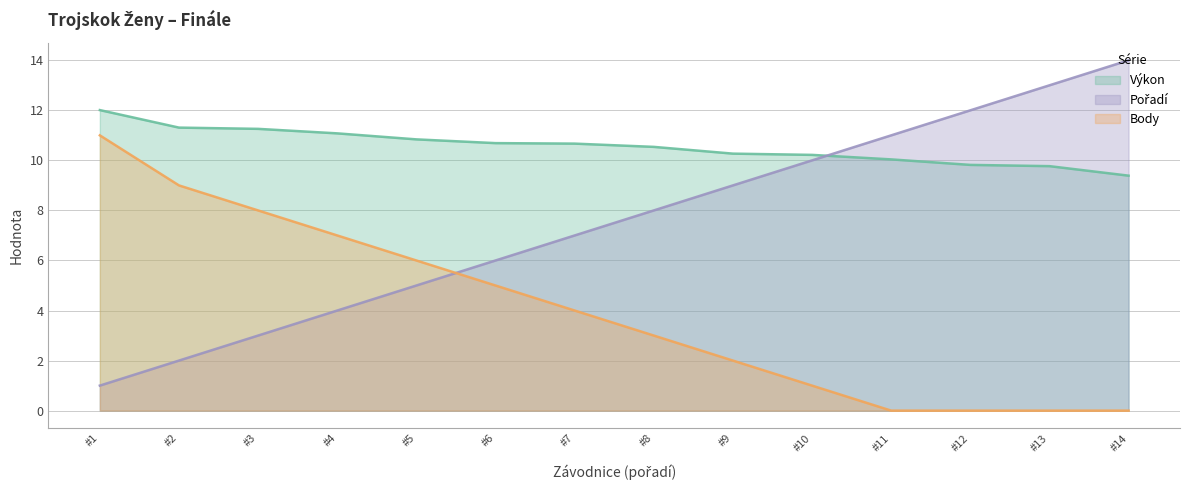

The Body series shows 8.0 at #3. True or false?

True